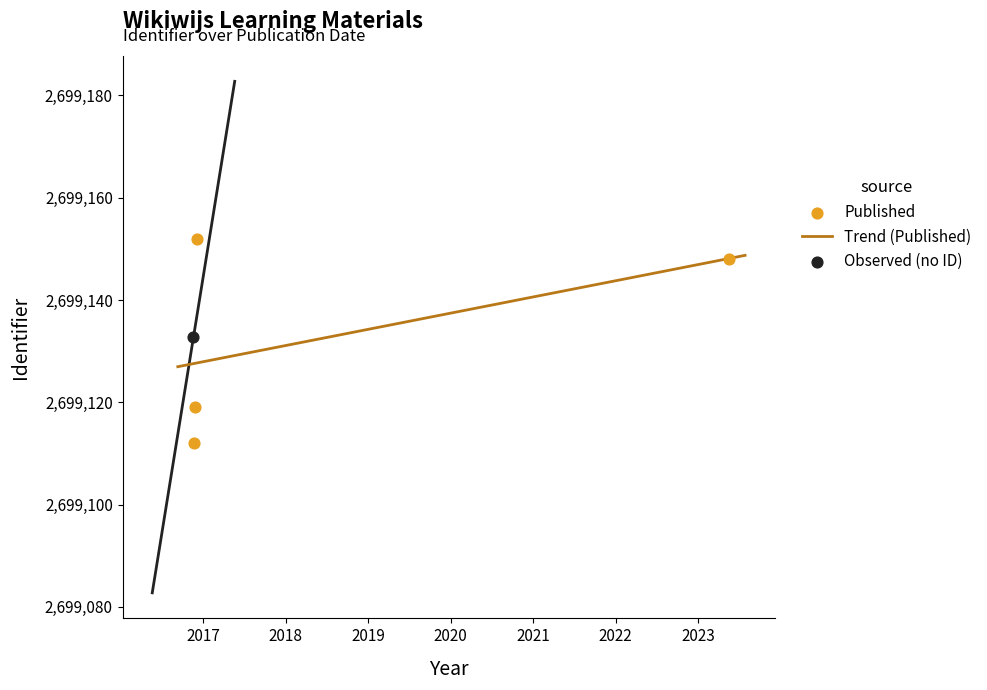

Approximately how many times larger is the value at 2016-11-22 compared to 2016-11-22?

1.0